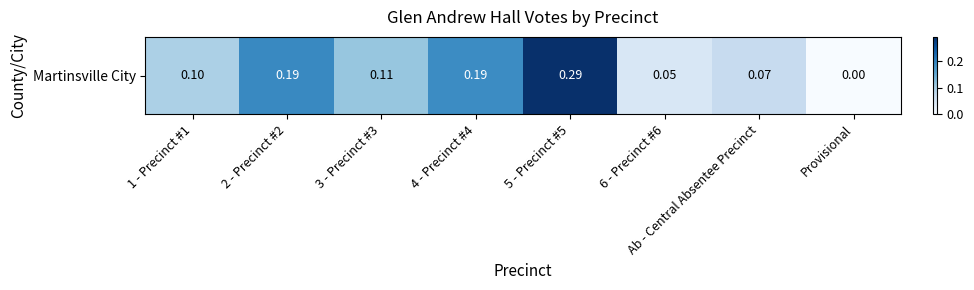

Reading left to right, what are all the values shown in this chart?

0.1	0.2	0.1	0.2	0.3	0.0	0.1	0.0